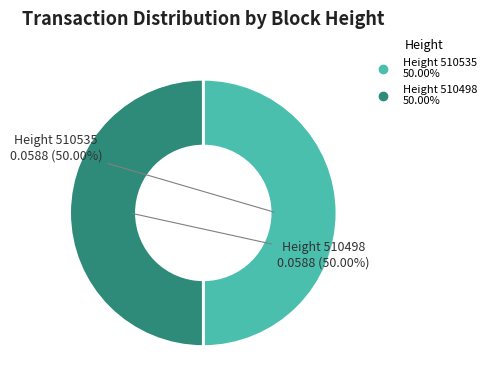

What is the largest slice in the pie chart?

510498